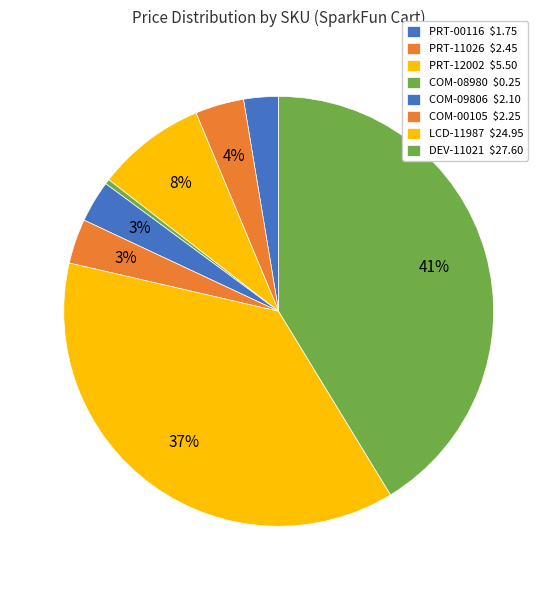

What is the largest slice in the pie chart?

DEV-11021